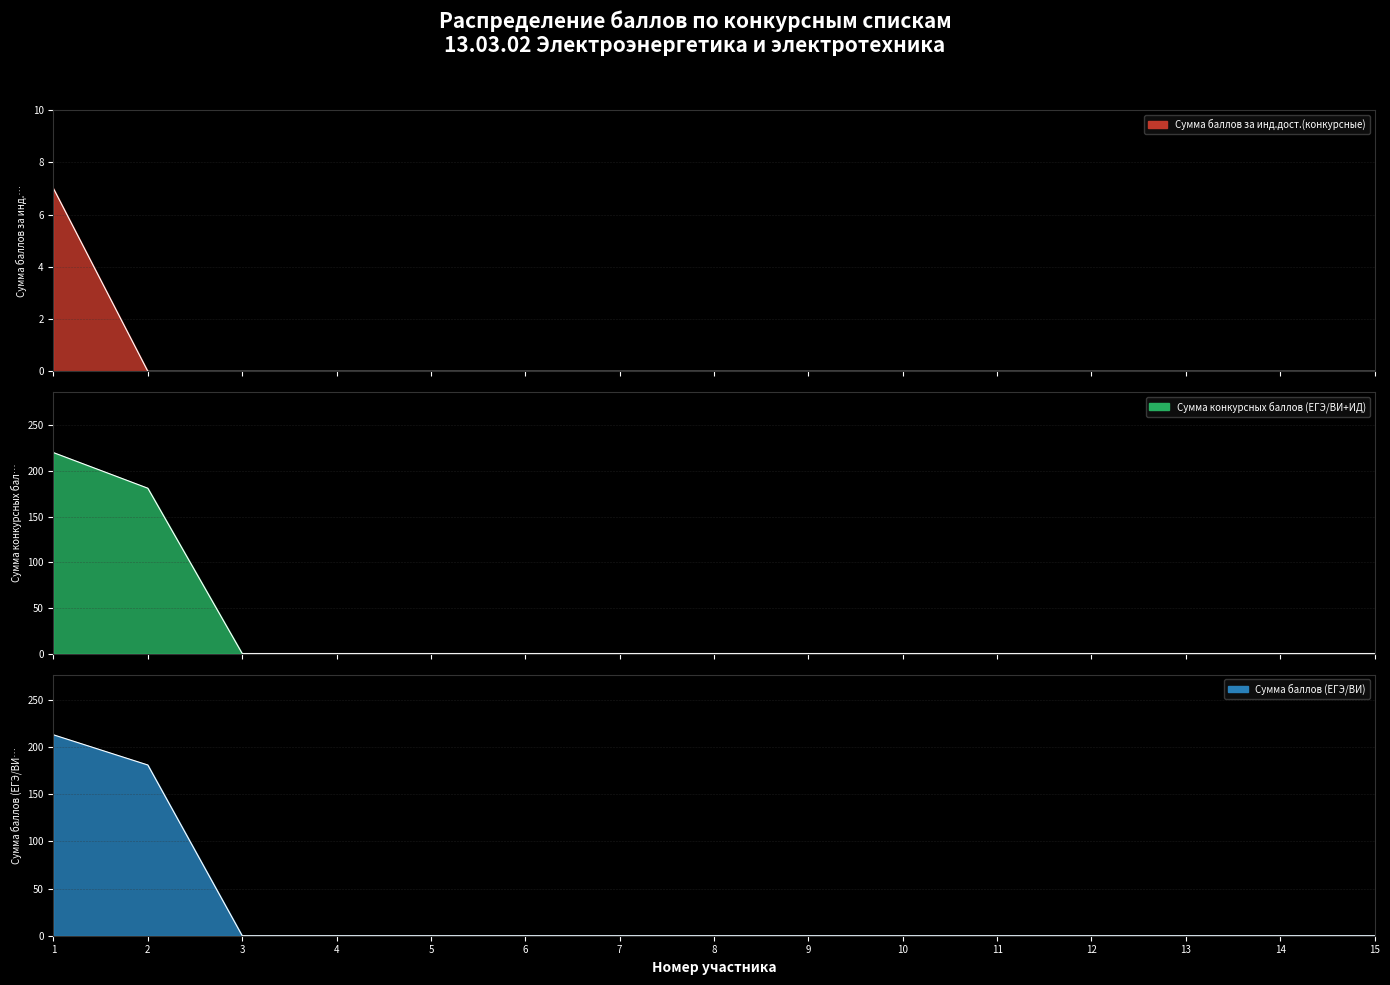

Reading left to right, list all the values displayed in this chart.

Сумма баллов за инд.дост.(конкурсные): 7	0	0	0	0	0	0	0	0	0	0	0	0	0	0
Сумма конкурсных баллов (ЕГЭ/ВИ+ИД): 220	181	0	0	0	0	0	0	0	0	0	0	0	0	0
Сумма баллов (ЕГЭ/ВИ): 213	181	0	0	0	0	0	0	0	0	0	0	0	0	0